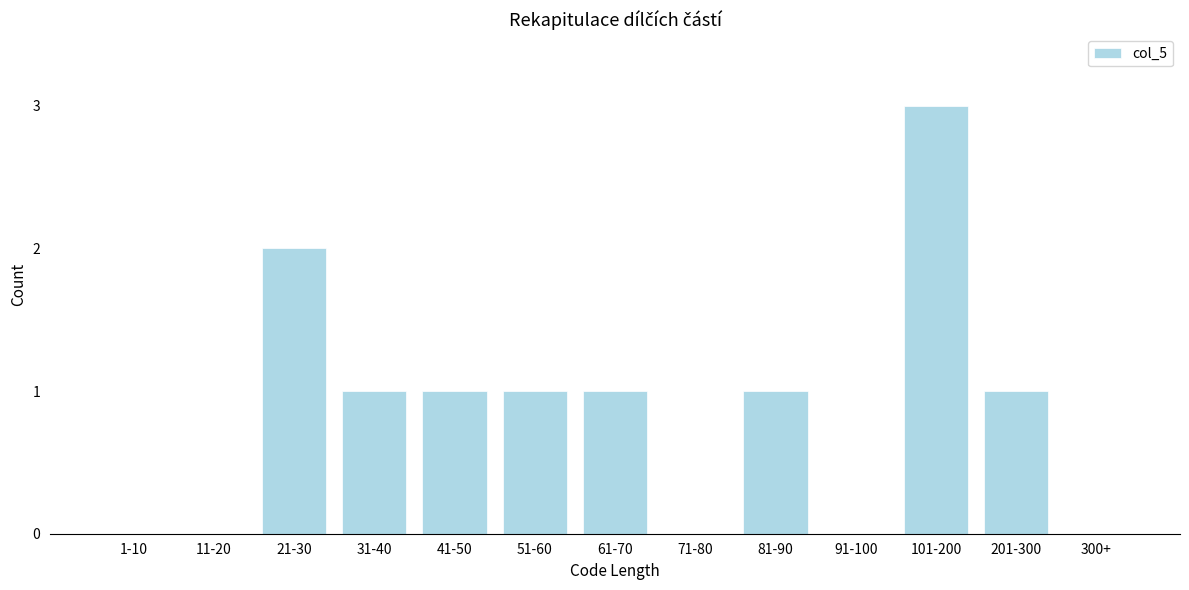

Reading left to right, transcribe all the data shown in this chart.

1-10=0	11-20=0	21-30=2	31-40=1	41-50=1	51-60=1	61-70=1	71-80=0	81-90=1	91-100=0	101-200=3	201-300=1	300+=0